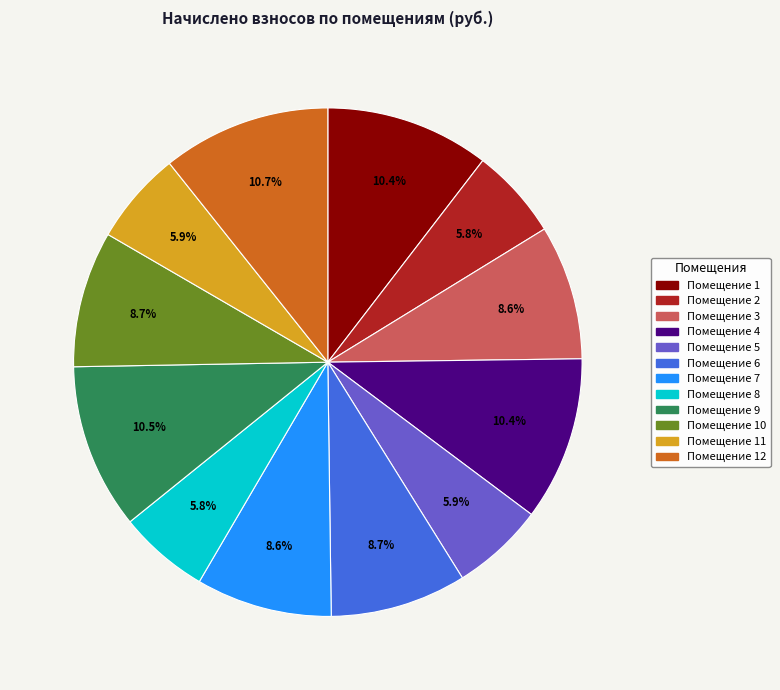

Is there a majority slice in this chart?

No